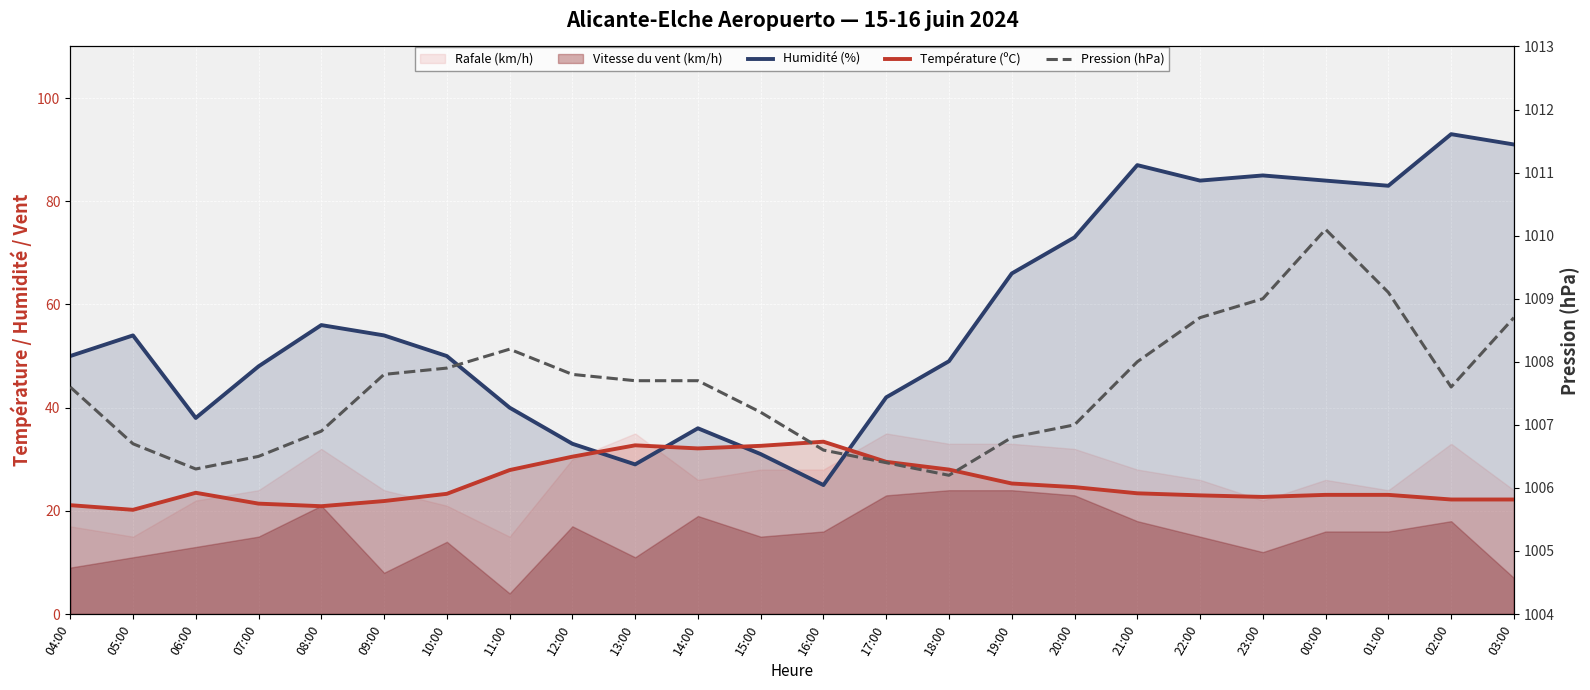

Where does the Humidité (%) series first go above 54?

08:00